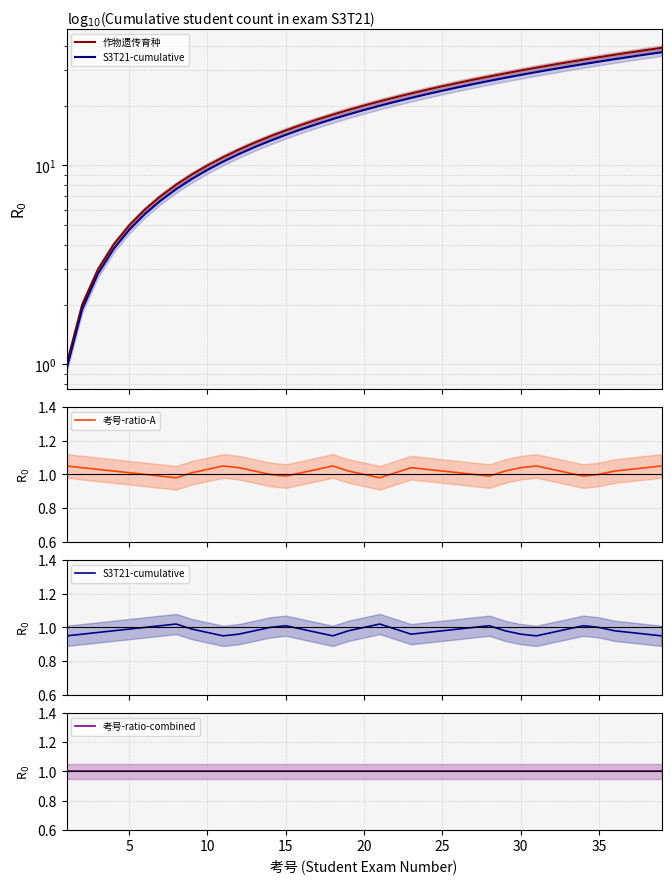

True or false: 考号-ratio-A has more than 0 points higher than both neighbors.

True